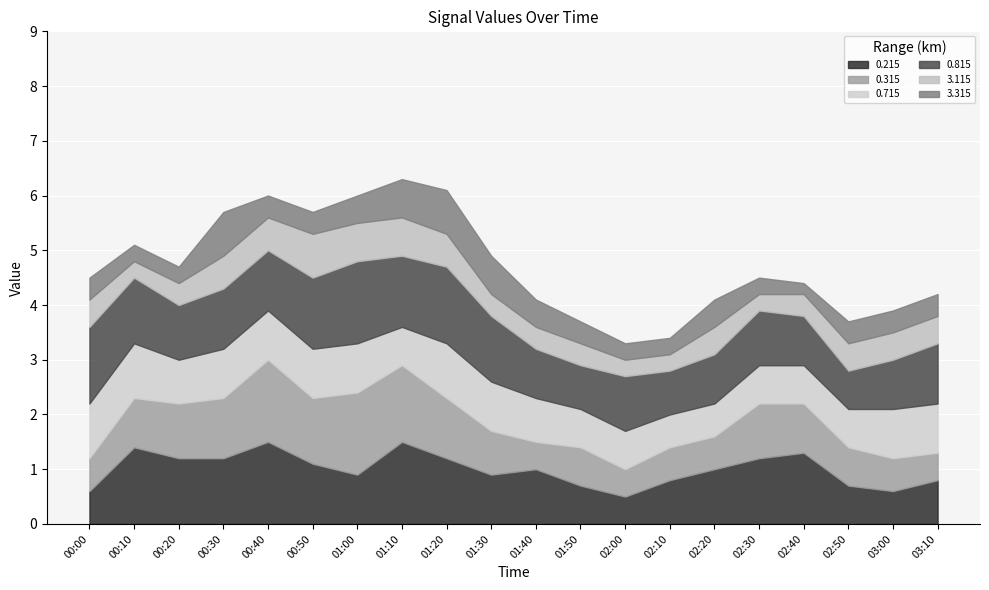

What is the highest value of the 0.215 series?

1.5